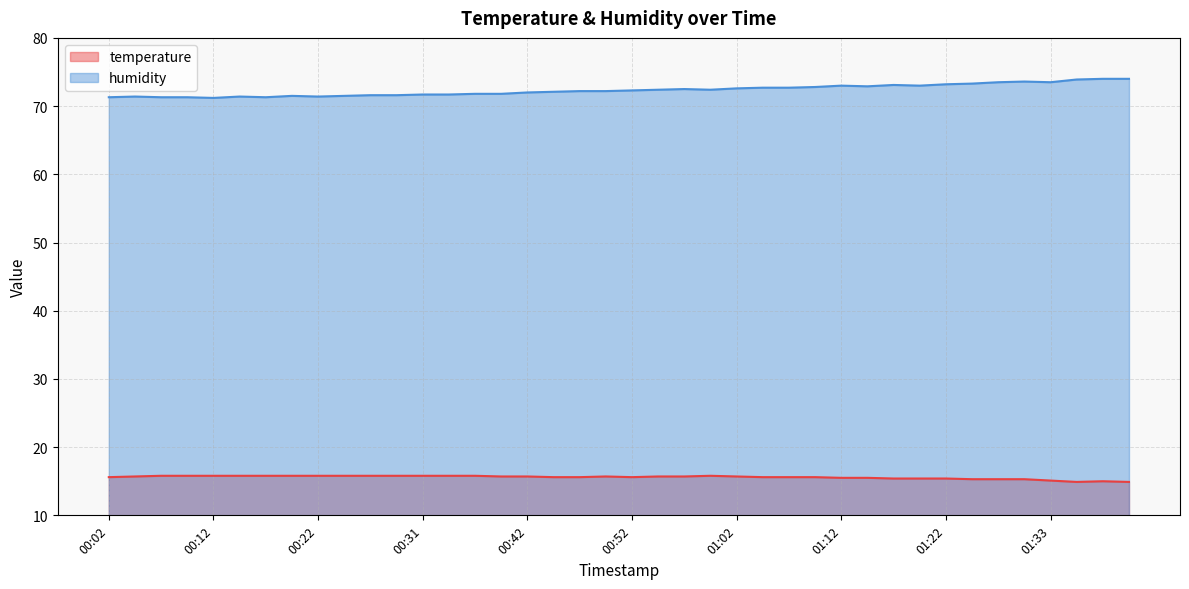

List the series in order of their peak value, highest first.

humidity, temperature